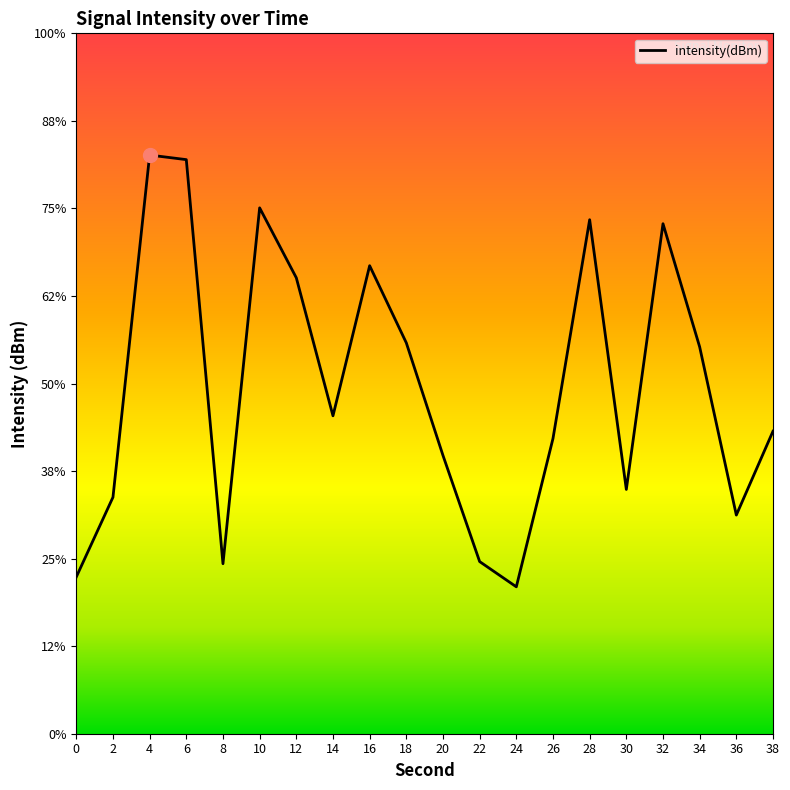

Is this an area chart (filled region under the line)?

No